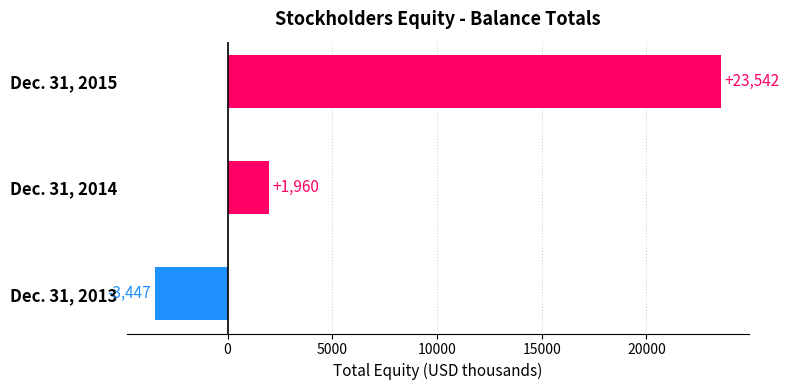

How many bars are there in total?

3